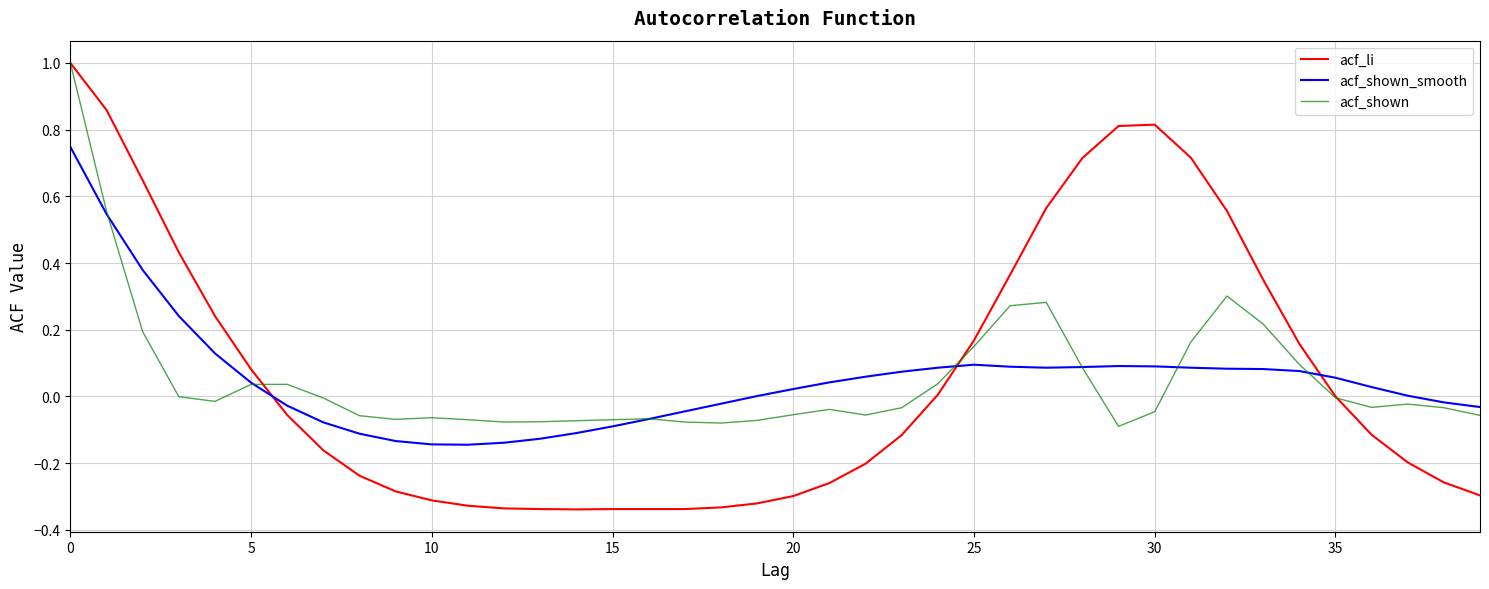

Which series has the widest spread of values?

acf_li